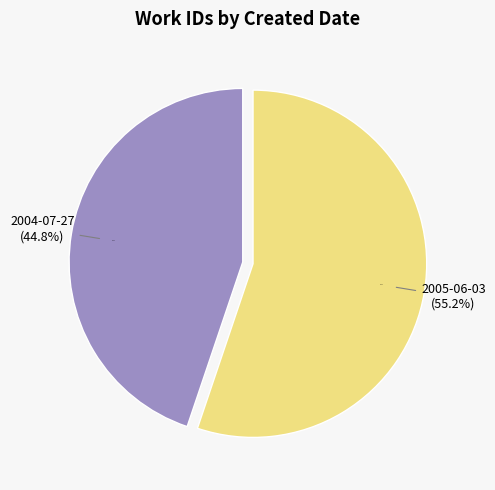

Is it true that 2005-06-03 is 55% of the pie?

True